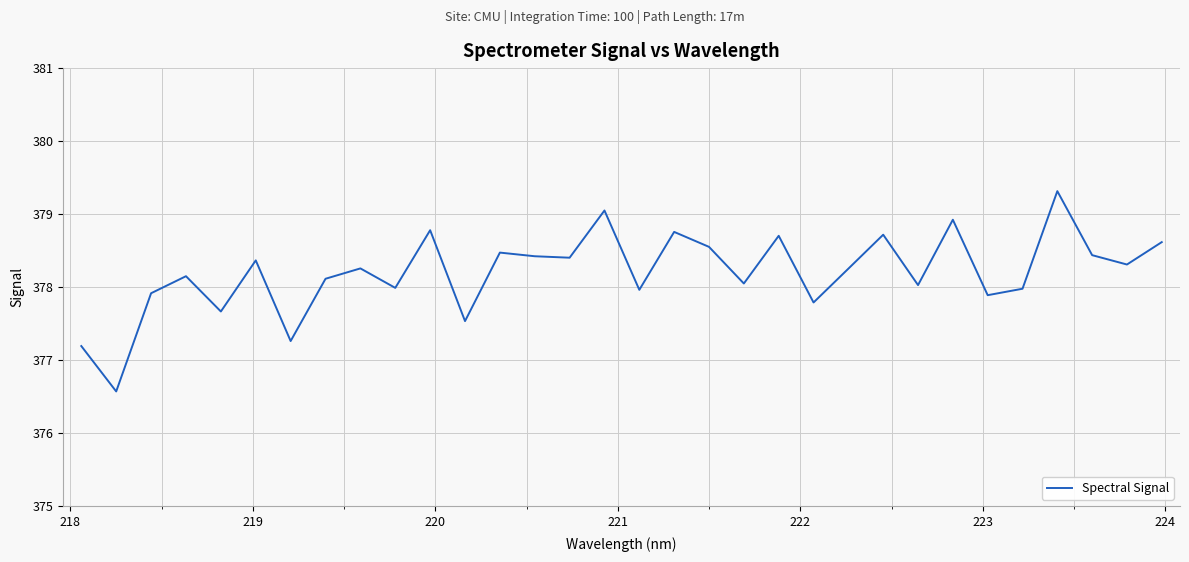

What is the maximum value shown in the chart?

379.3